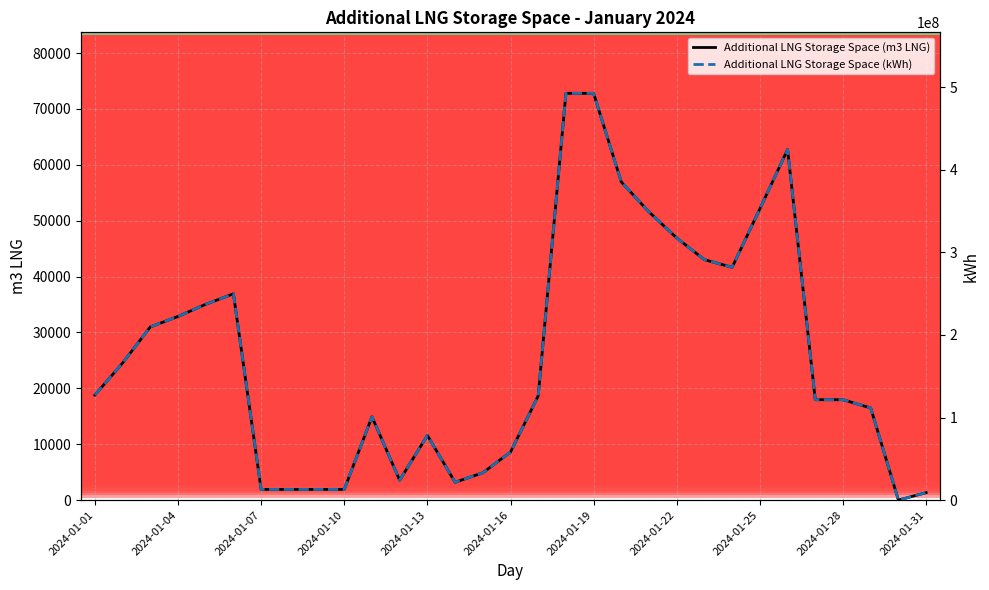

What is the difference between the Additional LNG Storage Space (m3 LNG) values at 19 and 20?

5354